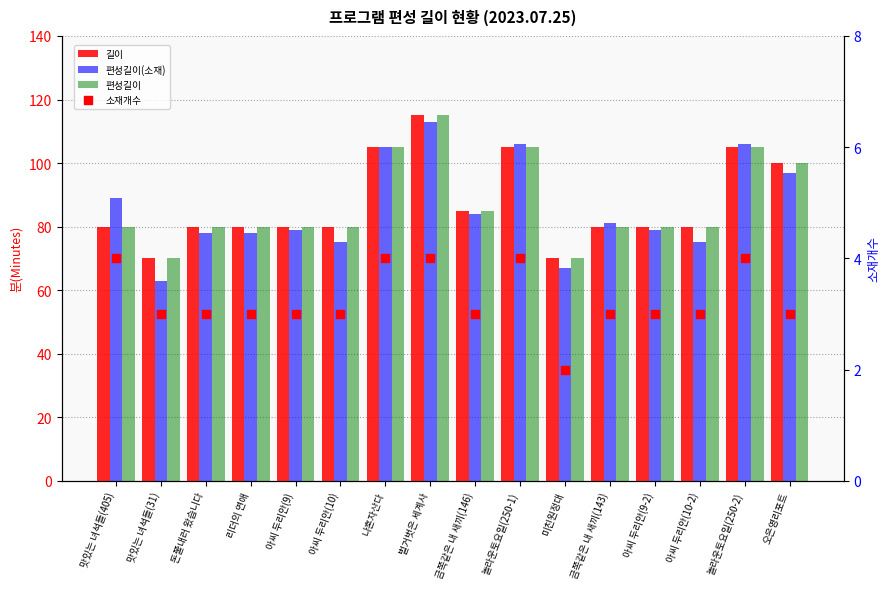

At which category is the sum across all series the highest?

벌거벗은 세계사